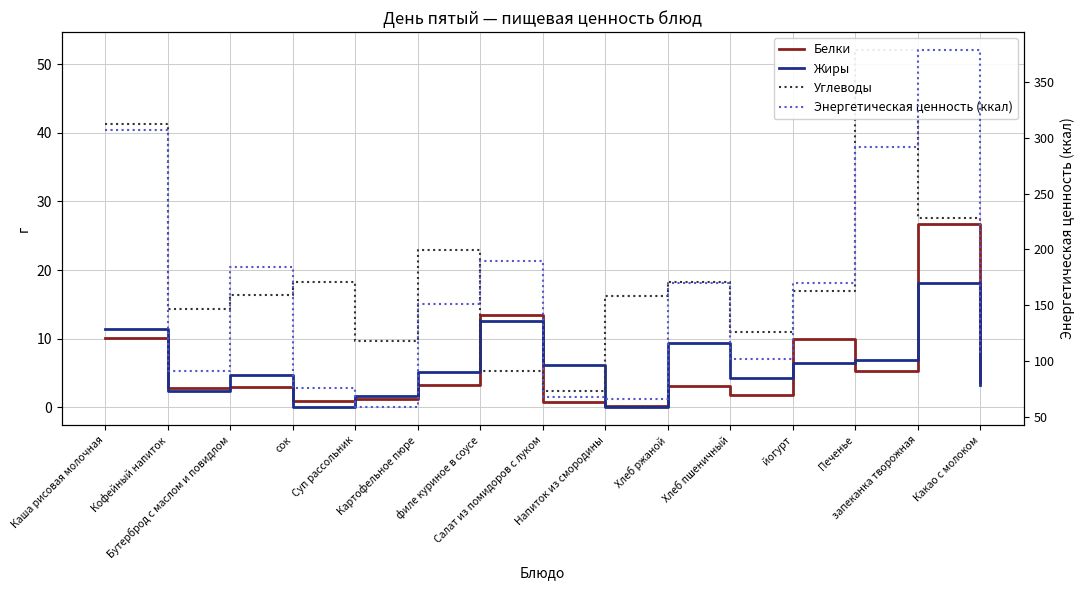

At which category does Жиры reach its first local valley?

Кофейный напиток